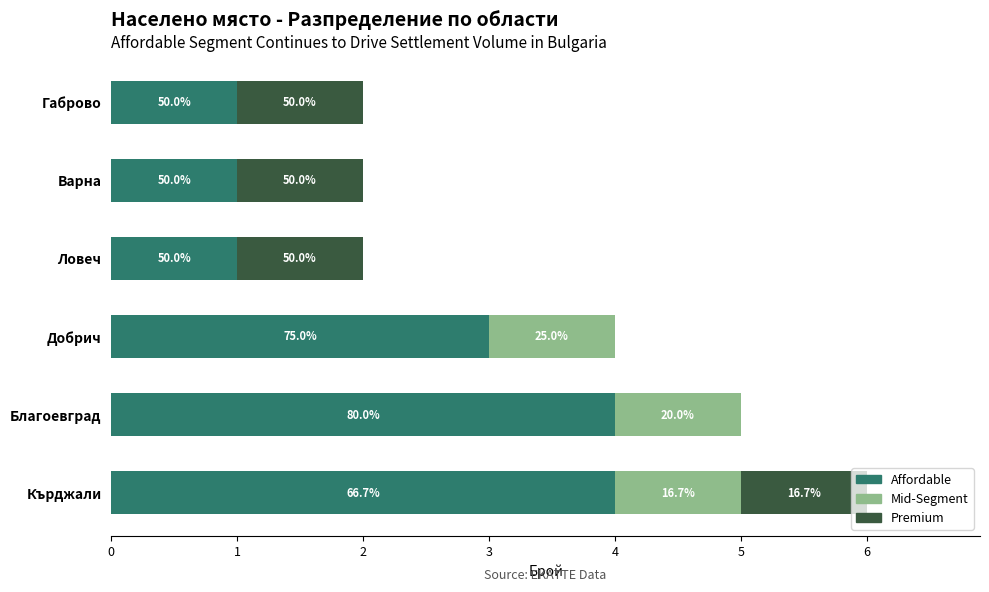

What are all the series names shown in the legend?

Affordable, Mid-Segment, Premium